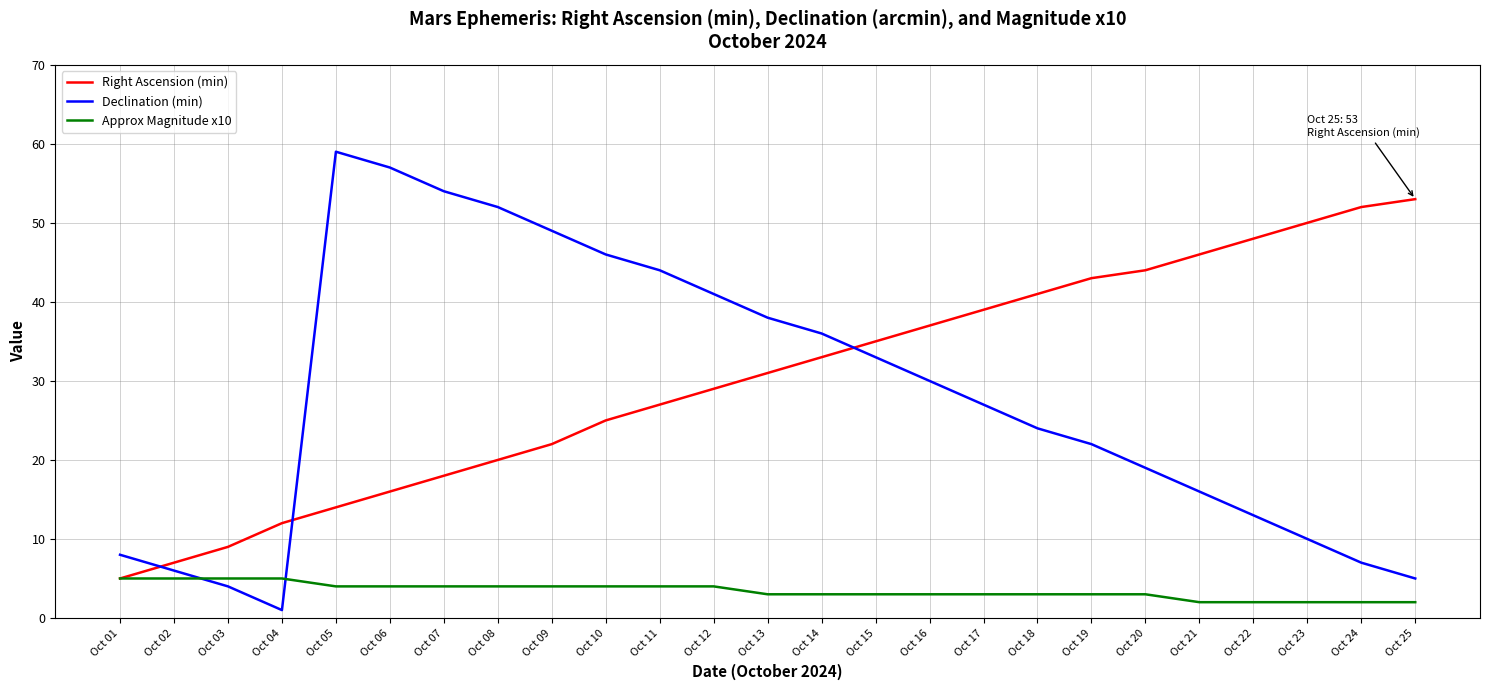

Reading left to right, list all the values displayed in this chart.

Right Ascension (min): 5	7	9	12	14	16	18	20	22	25	27	29	31	33	35	37	39	41	43	44	46	48	50	52	53
Declination (min): 8	6	4	1	59	57	54	52	49	46	44	41	38	36	33	30	27	24	22	19	16	13	10	7	5
Approx Magnitude x10: 5	5	5	5	4	4	4	4	4	4	4	4	3	3	3	3	3	3	3	3	2	2	2	2	2